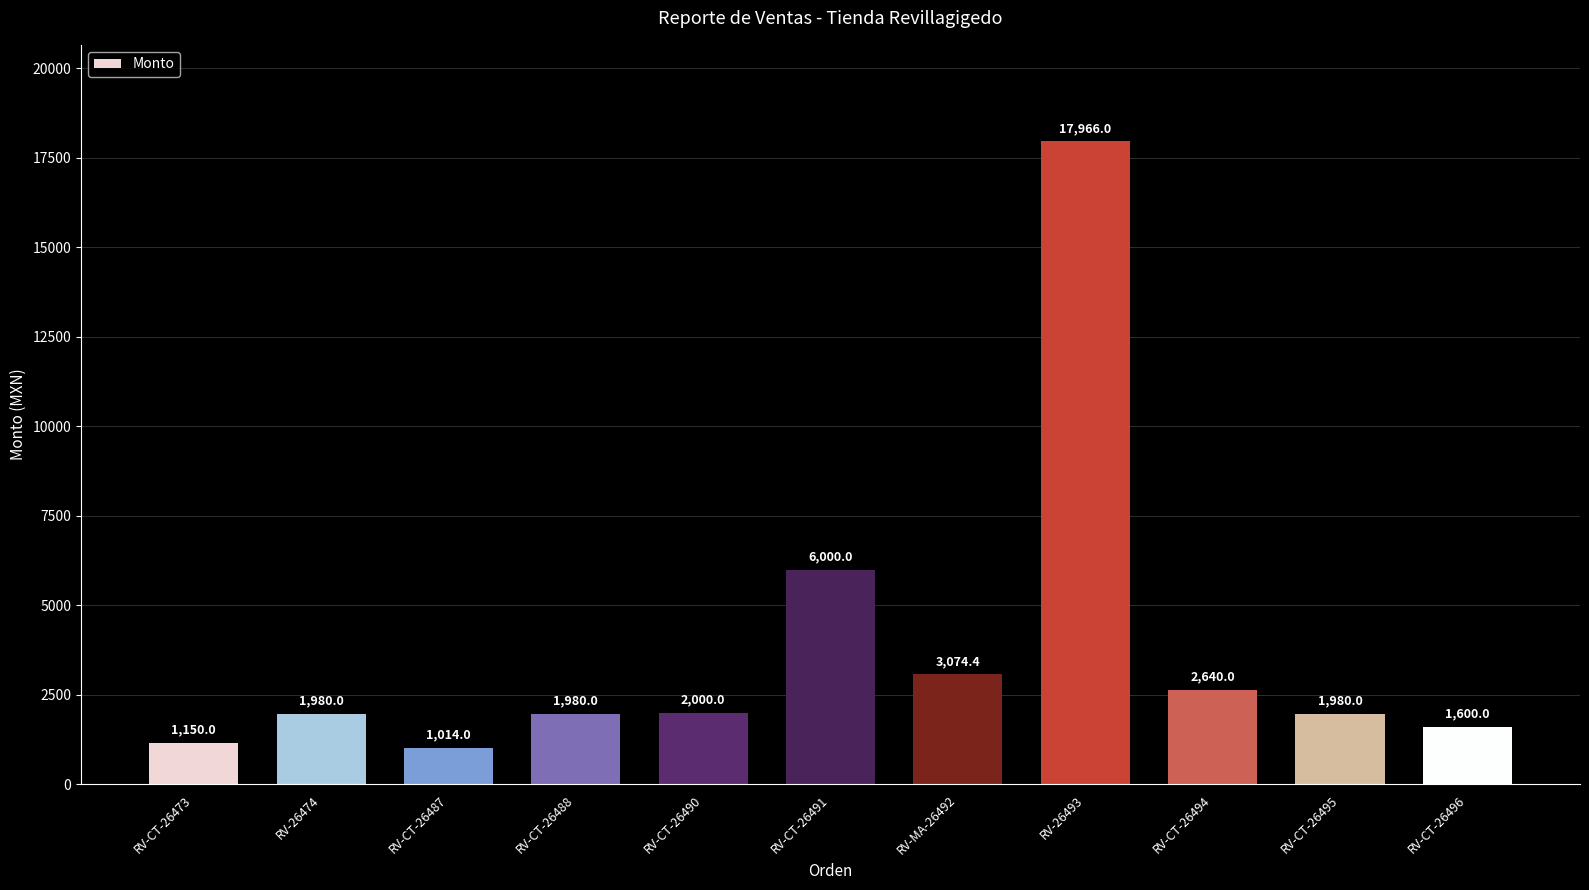

What is the difference between the values at RV-CT-26496 and RV-CT-26491?

4400.0